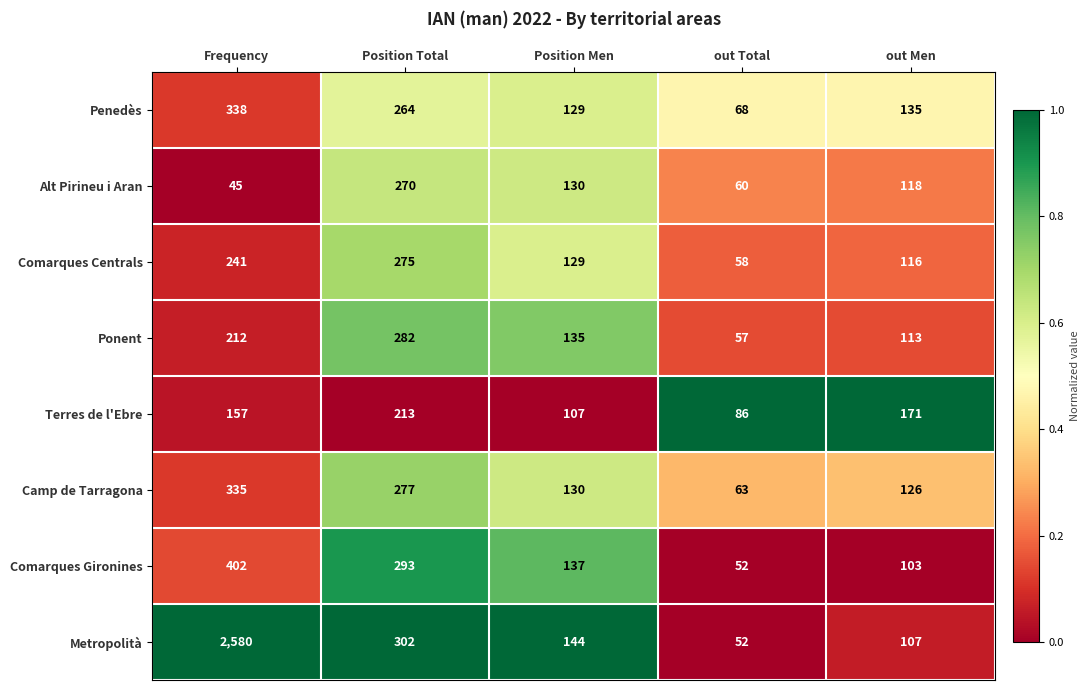

Which category has the highest value across all series?

Frequency